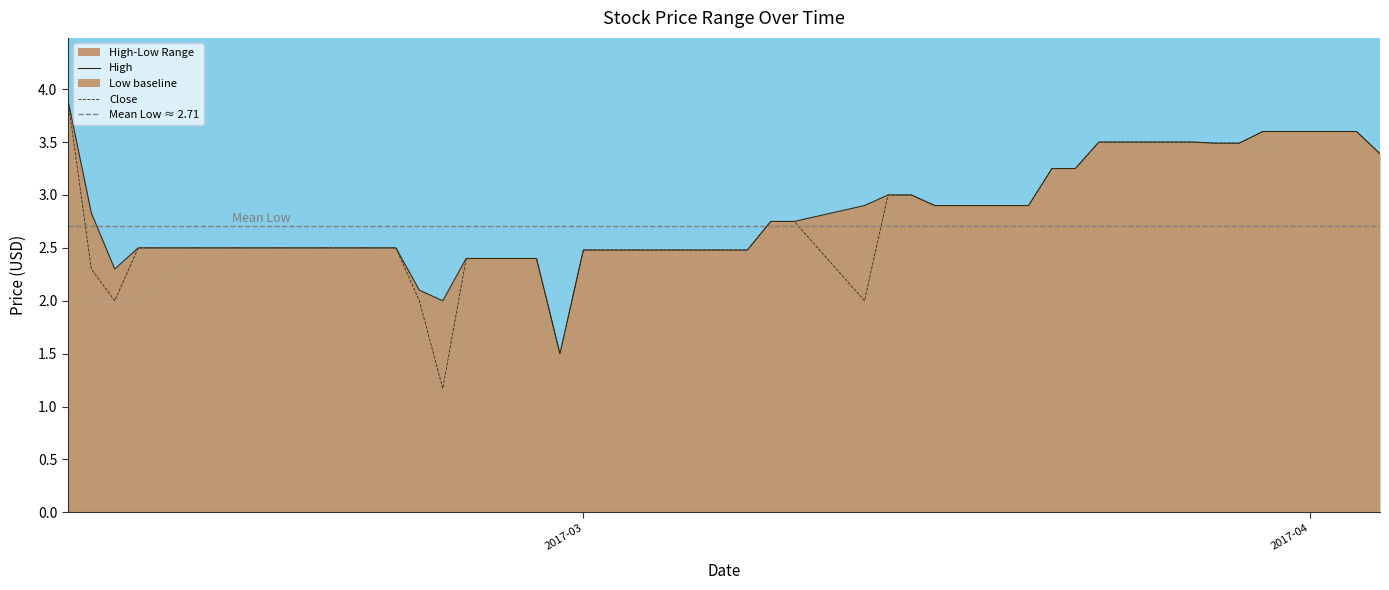

Between 2017-02-16 and 2017-02-28, which series saw the biggest shift?

High